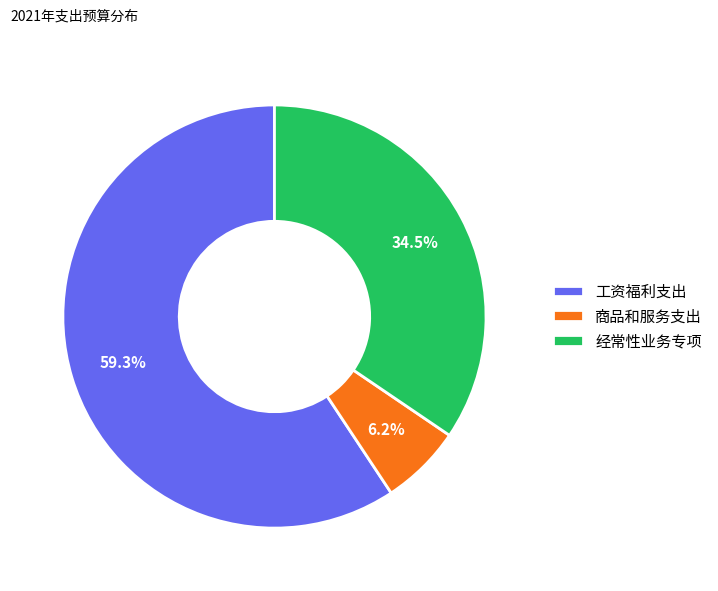

Combined, do 经常性业务专项 and 工资福利支出 account for over 50%?

Yes